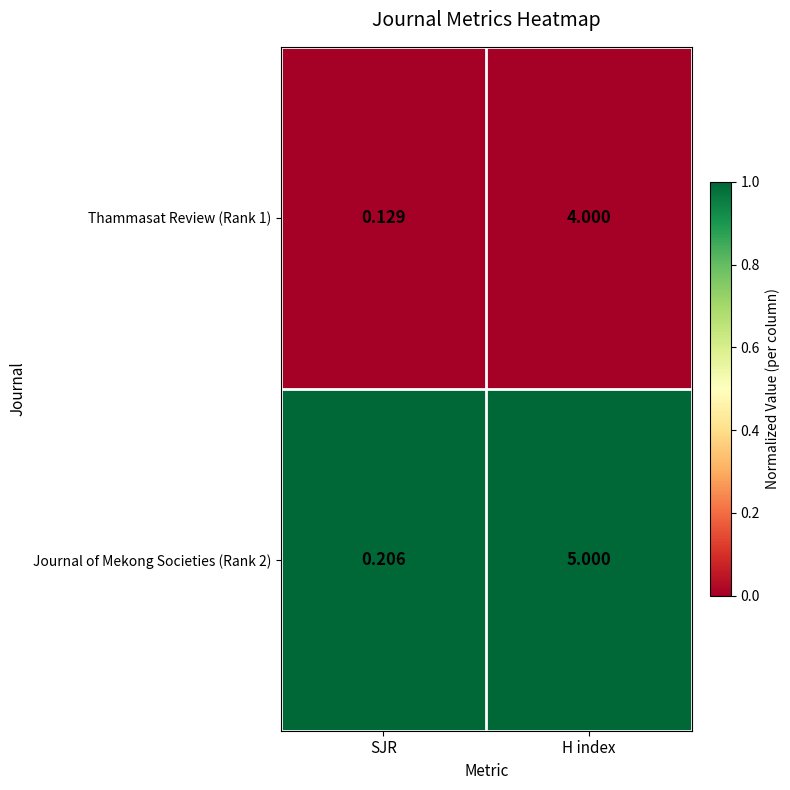

Where is Journal of Mekong Societies (Rank 2) nearest to the value 2?

SJR